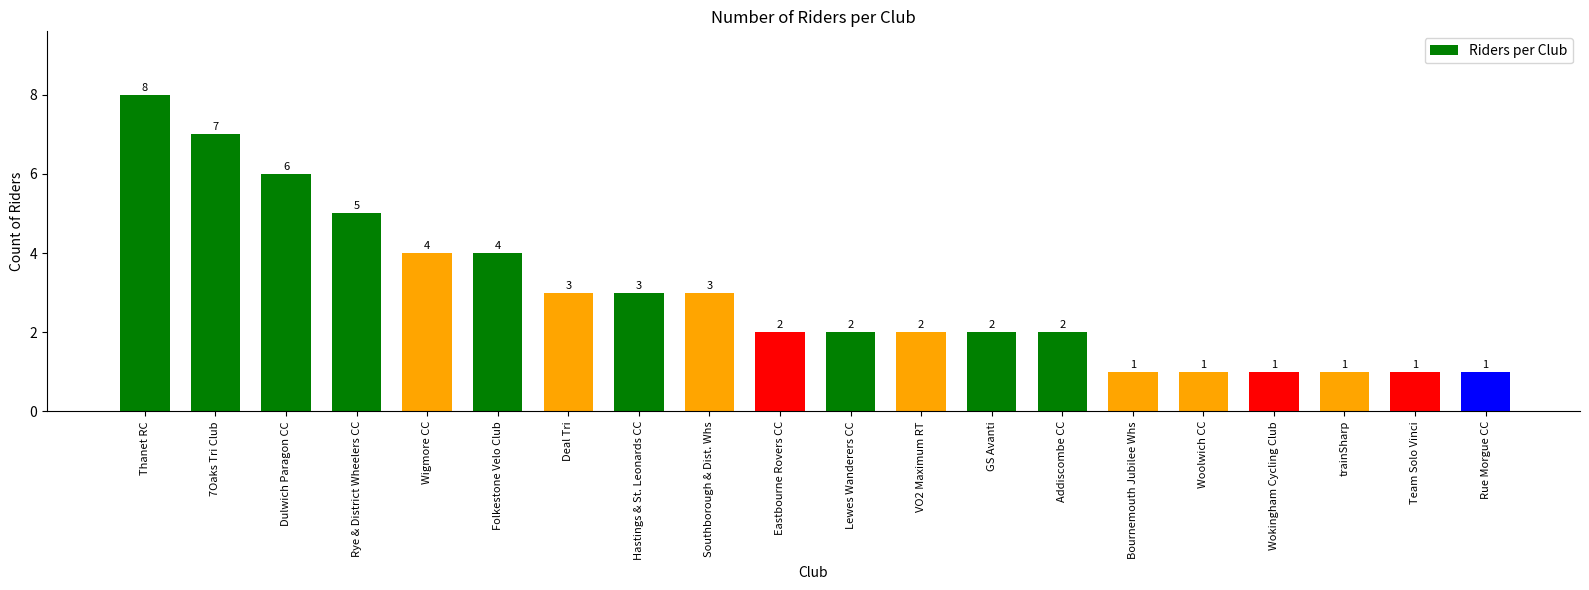

What position from the right is Deal Tri?

14